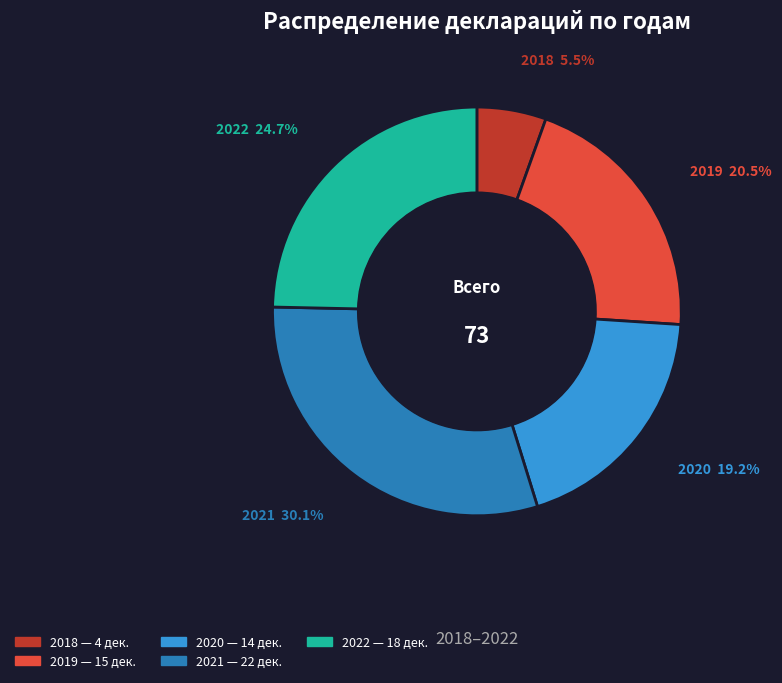

Does any single category account for the majority?

No